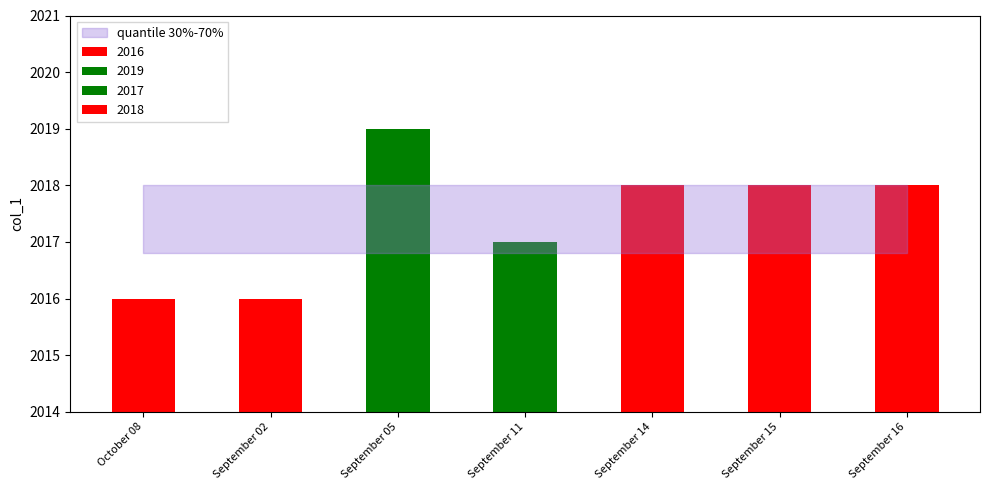

The chart shows a value of 585 at September 14. True or false?

False